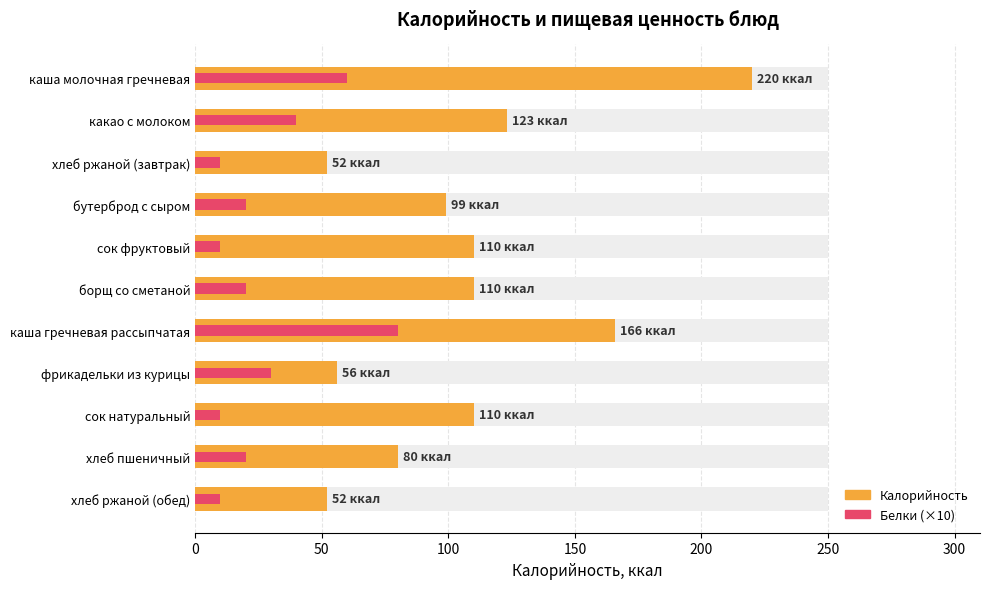

How many groups of bars are there?

11